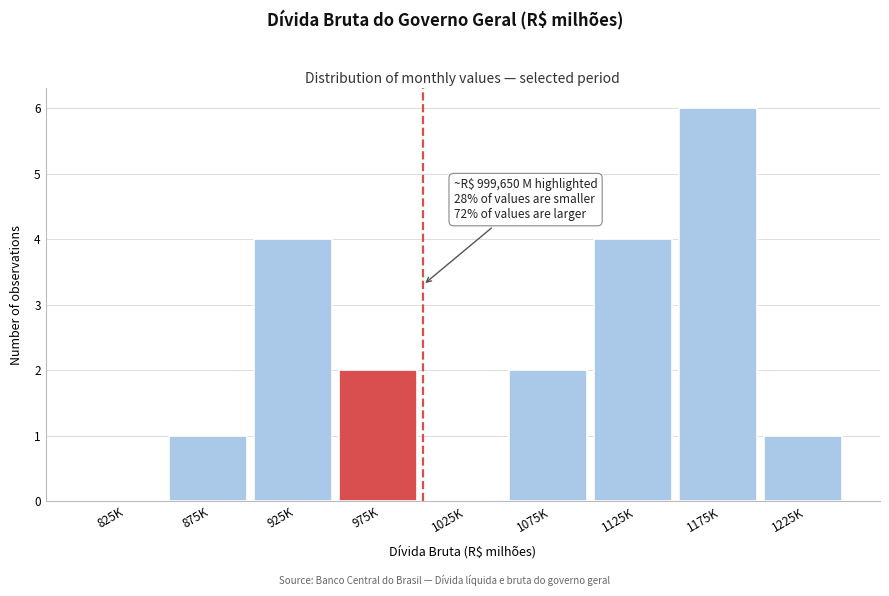

Reading left to right, transcribe all the data shown in this chart.

825K=0	875K=1	925K=4	975K=2	1025K=0	1075K=2	1125K=4	1175K=6	1225K=1